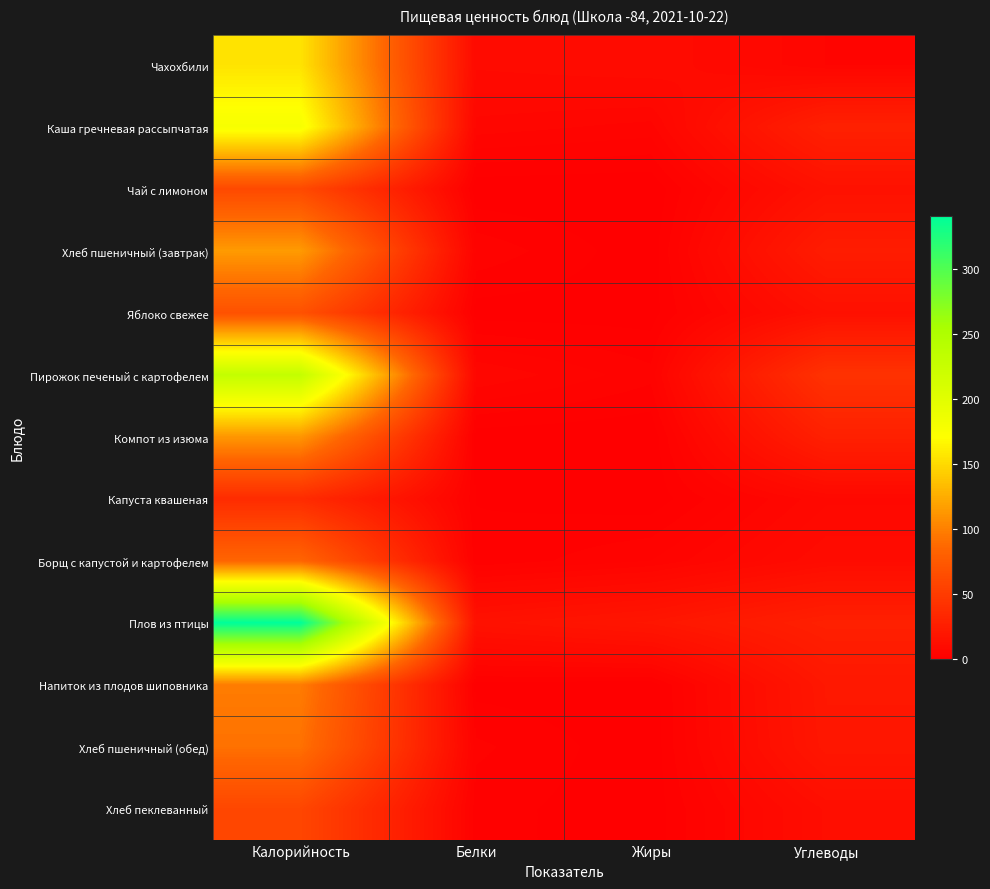

Reading right to left, extract all data points from this chart.

Чахохбили: Углеводы=5.3	Жиры=10.6	Белки=9.6	Калорийность=155.5
Каша гречневая рассыпчатая: Углеводы=27.8	Жиры=4.8	Белки=6.1	Калорийность=178.2
Чай с лимоном: Углеводы=15.1	Жиры=0.0	Белки=0.2	Калорийность=61.9
Хлеб пшеничный (завтрак): Углеводы=24.3	Жиры=0.3	Белки=3.7	Калорийность=114.8
Яблоко свежее: Углеводы=14.3	Жиры=0.6	Белки=0.6	Калорийность=68.4
Пирожок печеный с картофелем: Углеводы=42.4	Жиры=3.1	Белки=6.6	Калорийность=229.8
Компот из изюма: Углеводы=27.4	Жиры=0.1	Белки=0.5	Калорийность=112.6
Капуста квашеная: Углеводы=7.7	Жиры=0.4	Белки=1.3	Калорийность=37.0
Борщ с капустой и картофелем: Углеводы=10.4	Жиры=4.0	Белки=1.6	Калорийность=84.5
Плов из птицы: Углеводы=27.4	Жиры=19.0	Белки=15.3	Калорийность=340.8
Напиток из плодов шиповника: Углеводы=20.2	Жиры=0.3	Белки=0.7	Калорийность=98.1
Хлеб пшеничный (обед): Углеводы=19.5	Жиры=0.2	Белки=3.0	Калорийность=91.9
Хлеб пеклеванный: Углеводы=12.3	Жиры=0.3	Белки=1.9	Калорийность=59.4